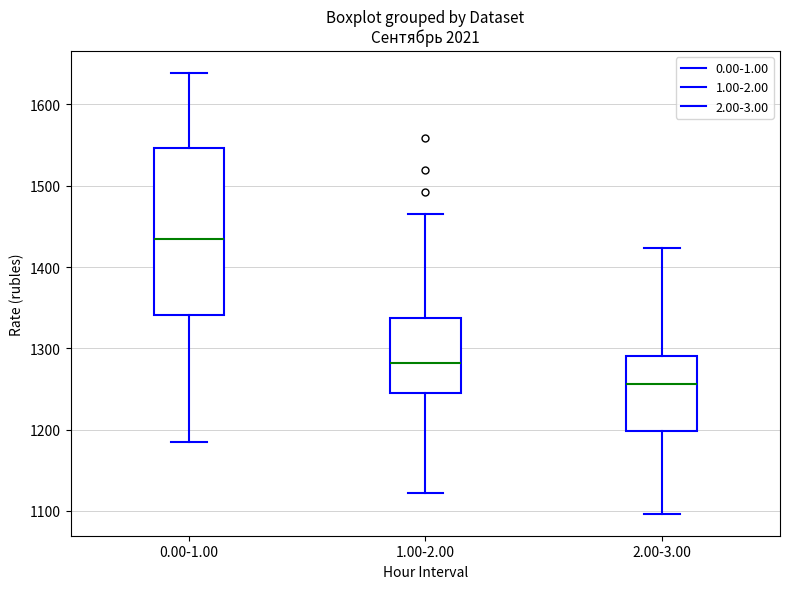

Reading left to right, transcribe this box plot: for each box, give where its median line is, the range the box spans, and where its two whiskers end, as read against the y-axis. The values are not printed on the chart, so give them approximately, as read against the axis.

0.00-1.00: median 1430, box 1340 to 1550, whiskers 1180 to 1640
1.00-2.00: median 1280, box 1240 to 1340, whiskers 1120 to 1470
2.00-3.00: median 1260, box 1200 to 1290, whiskers 1100 to 1420